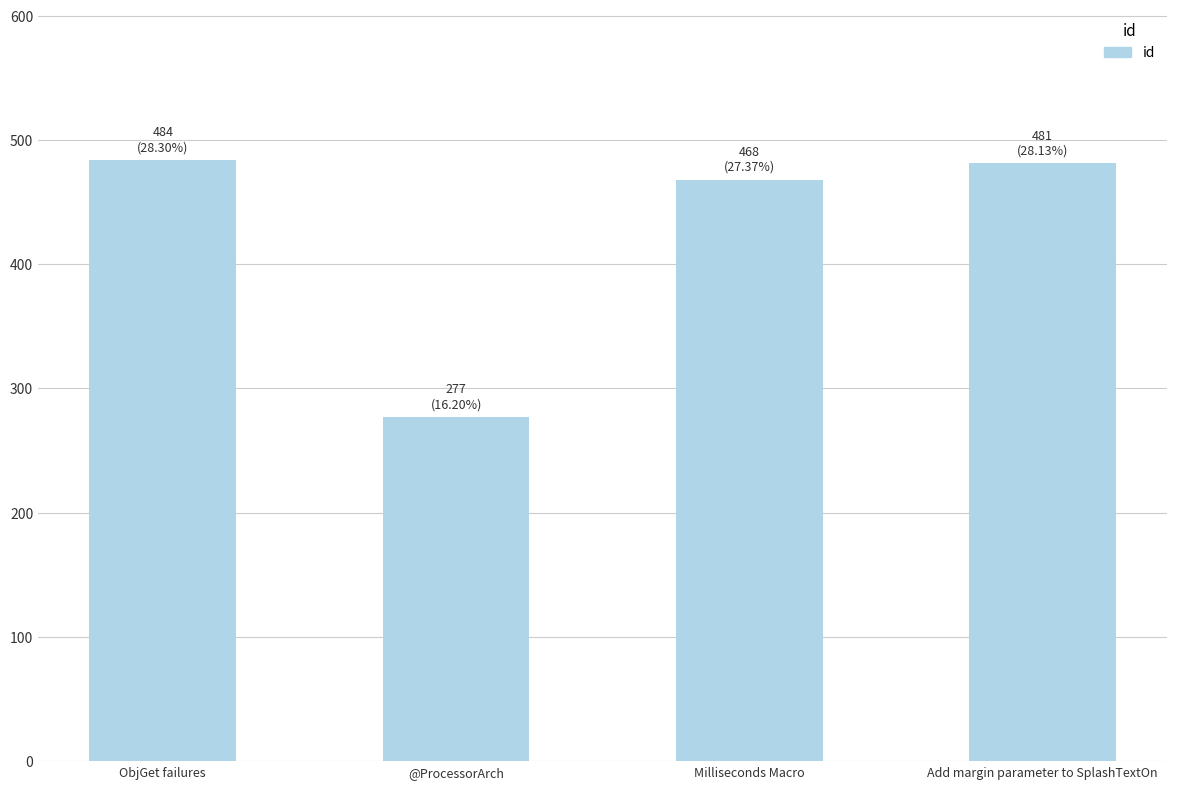

True or false: the data shows 484 at ObjGet failures.

True